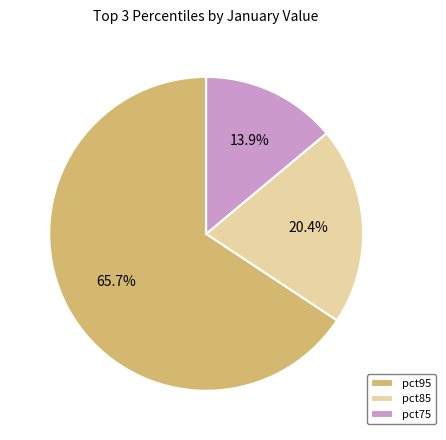

What percentage is NOT represented by pct75?

86.1%